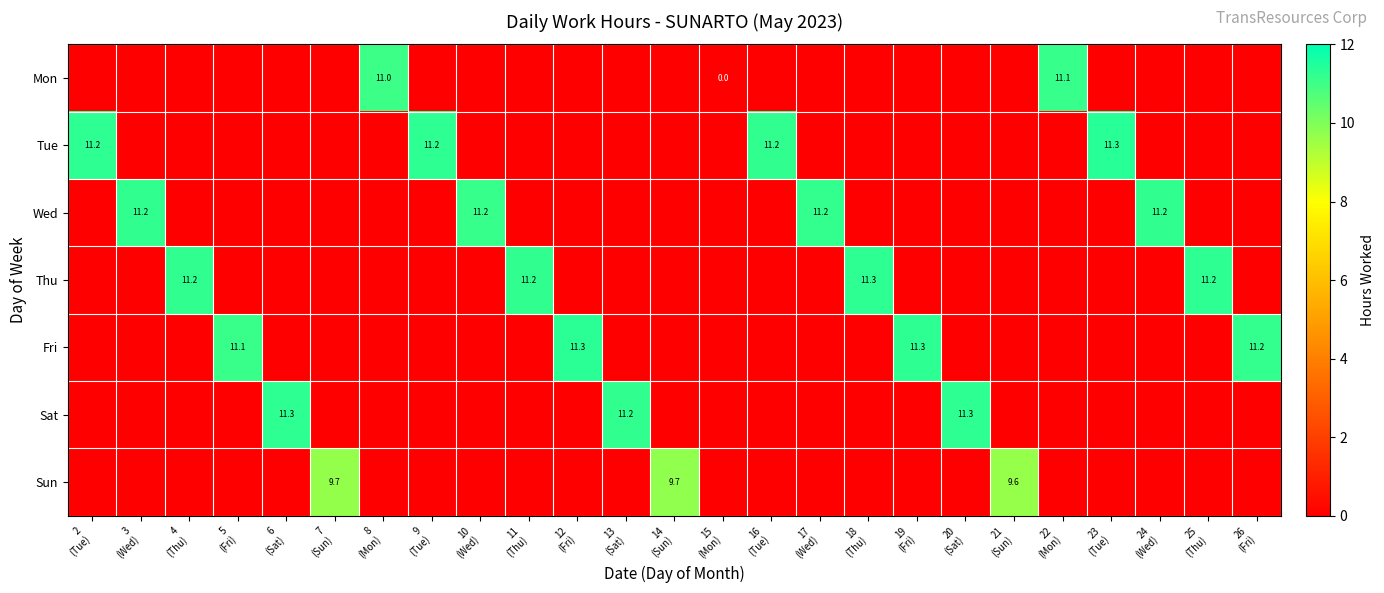

Is the value of Wed at 2 (Tue) greater than the value of Thu at 26 (Fri)?

No